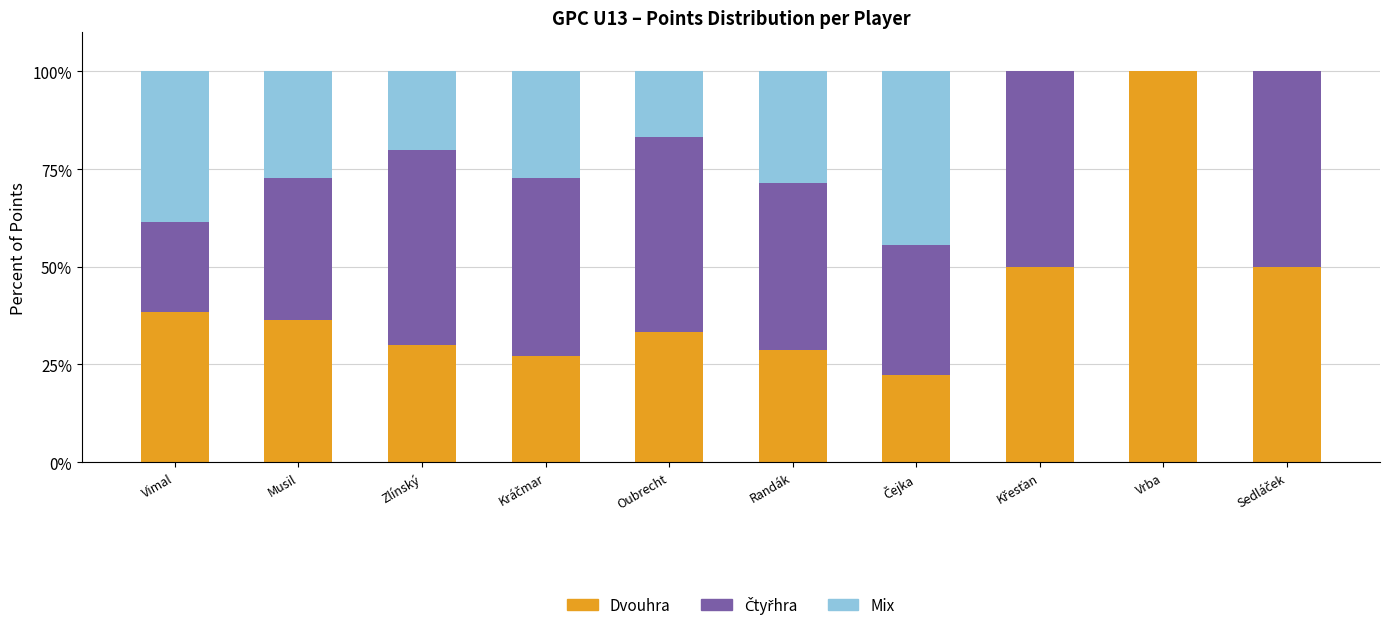

What is the total value across all series at Vrba?

100.0